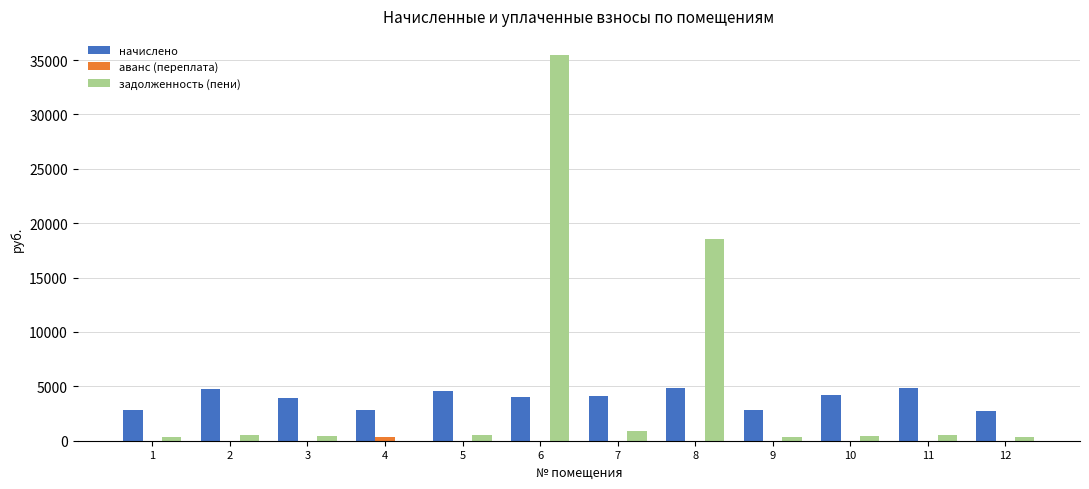

Is the value of задолженность (пени) at 5 greater than the value of начислено at 7?

No